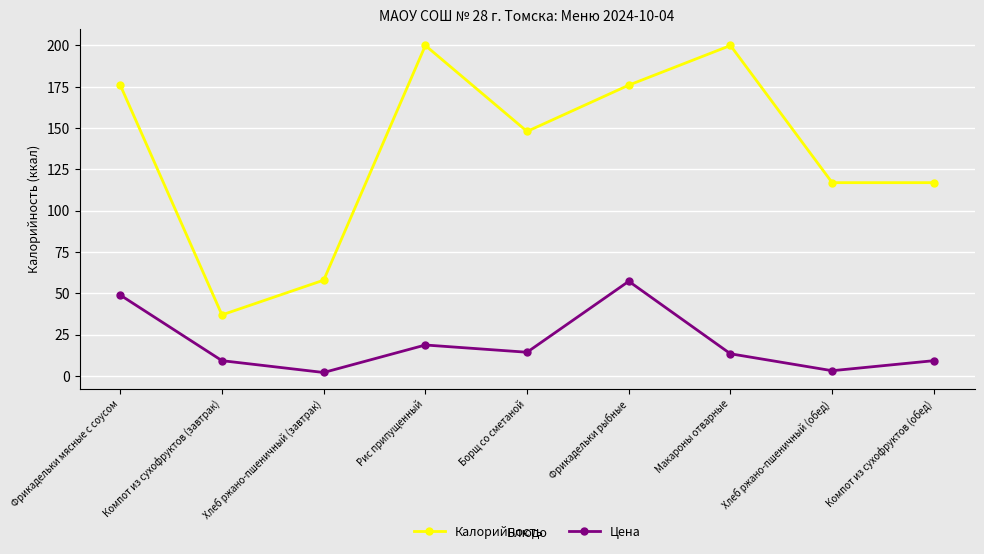

True or false: Калорийность and Цена cross at least once.

False